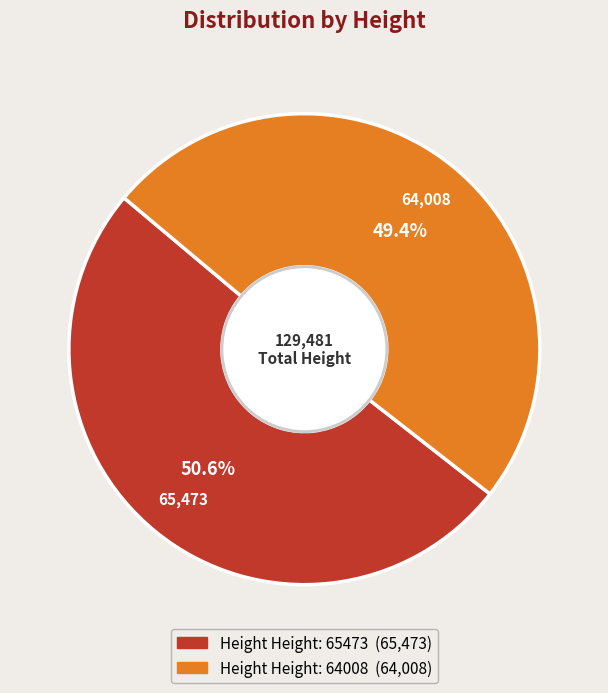

Does any single category account for the majority?

Yes